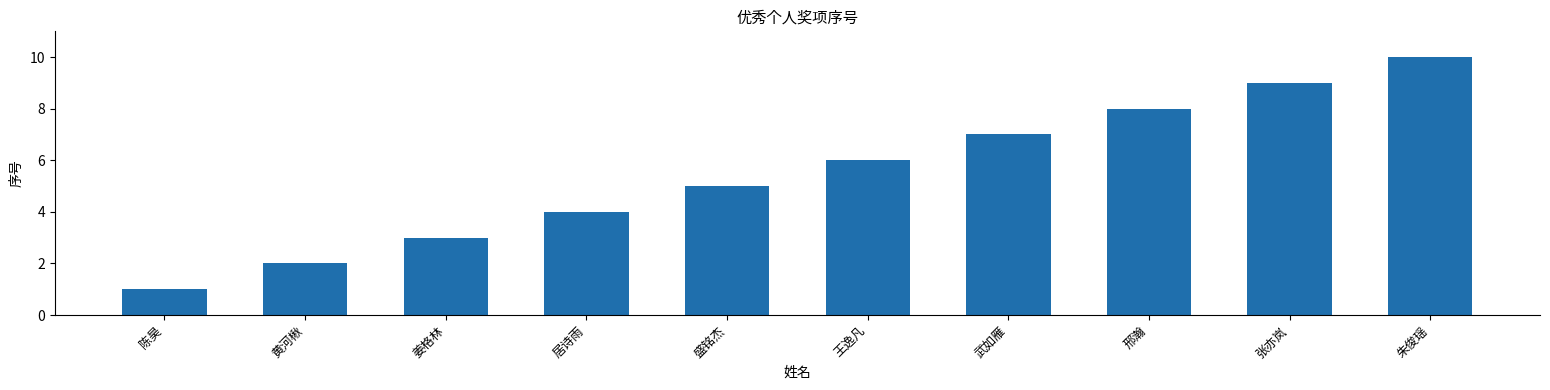

What is the difference between the maximum and second lowest values?

8